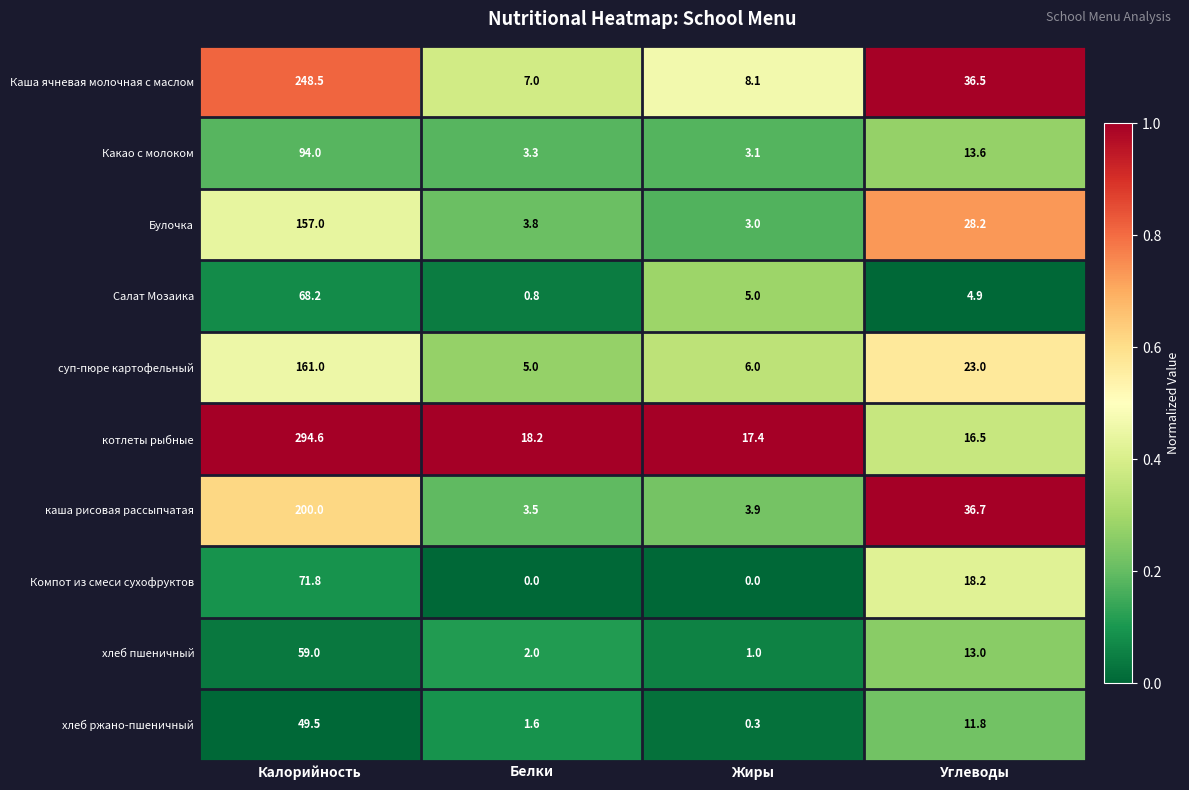

The value of суп-пюре картофельный at Углеводы is 8.1. True or false?

False